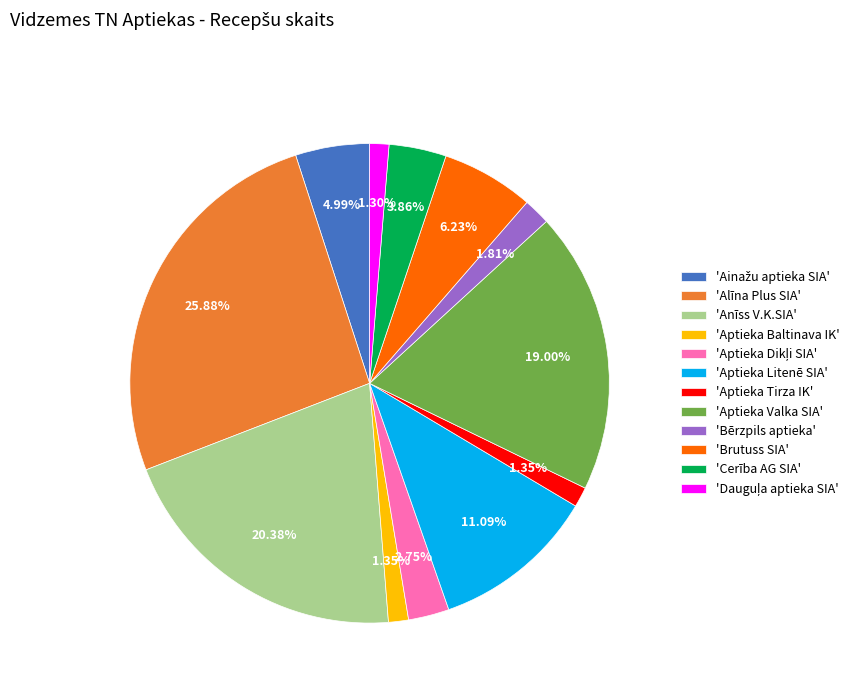

Approximately how many times larger is the value at 'Alīna Plus SIA' compared to 'Cerība AG SIA'?

6.7